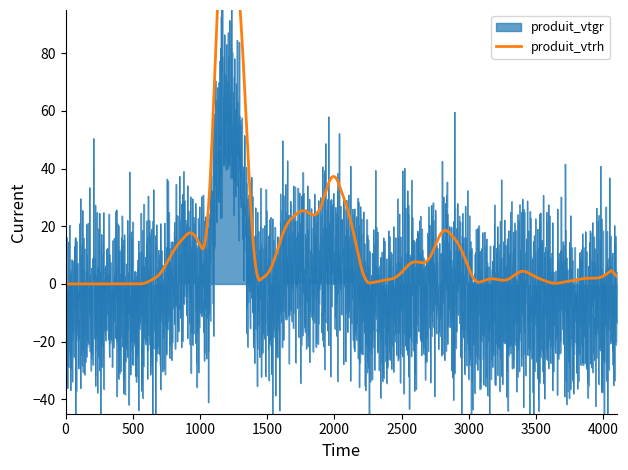

Where is the first local maximum for produit_vtgr?

3